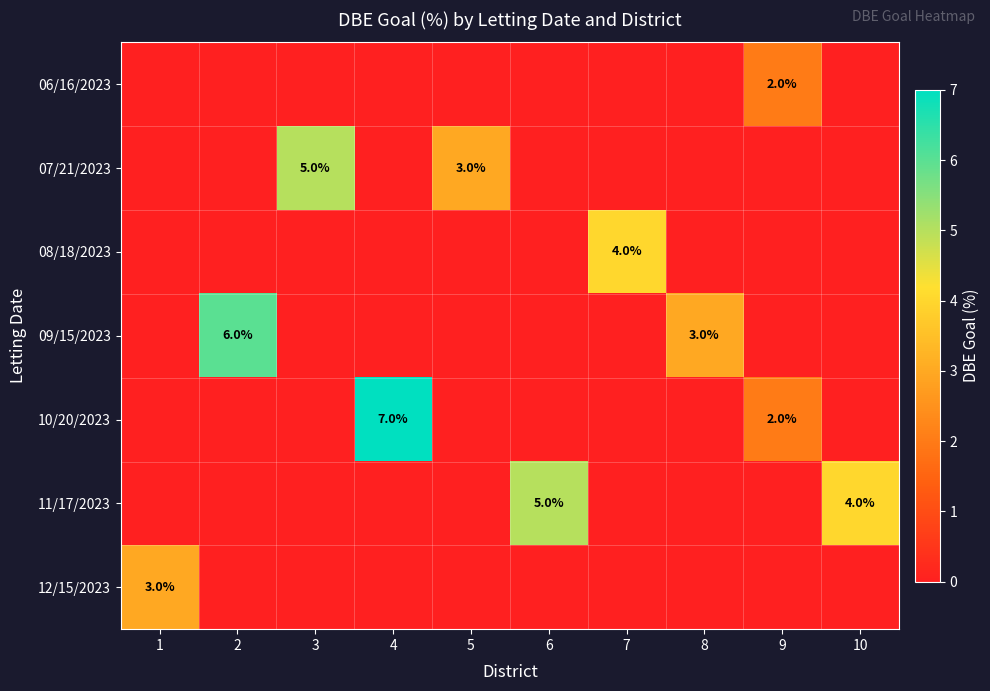

Is it true that 09/15/2023 equals 3 at 8?

True